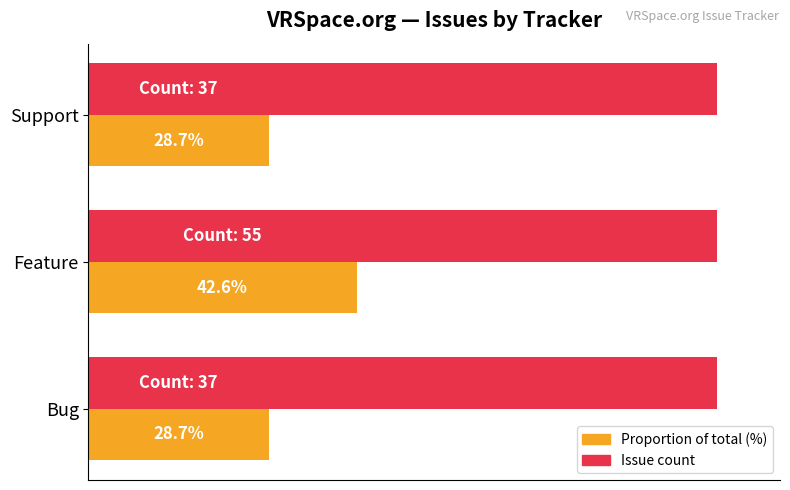

At which category is the sum across all series the highest?

Feature